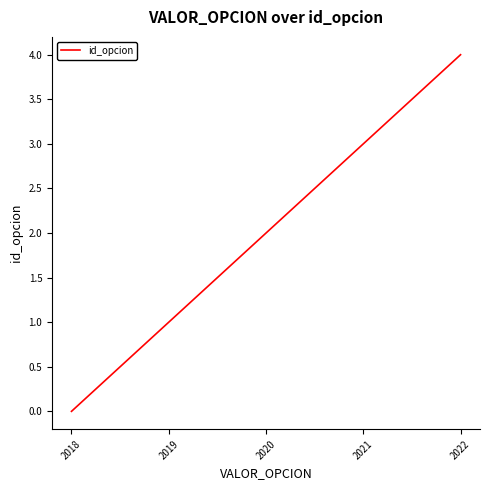

The value at 2020 is 1. True or false?

False